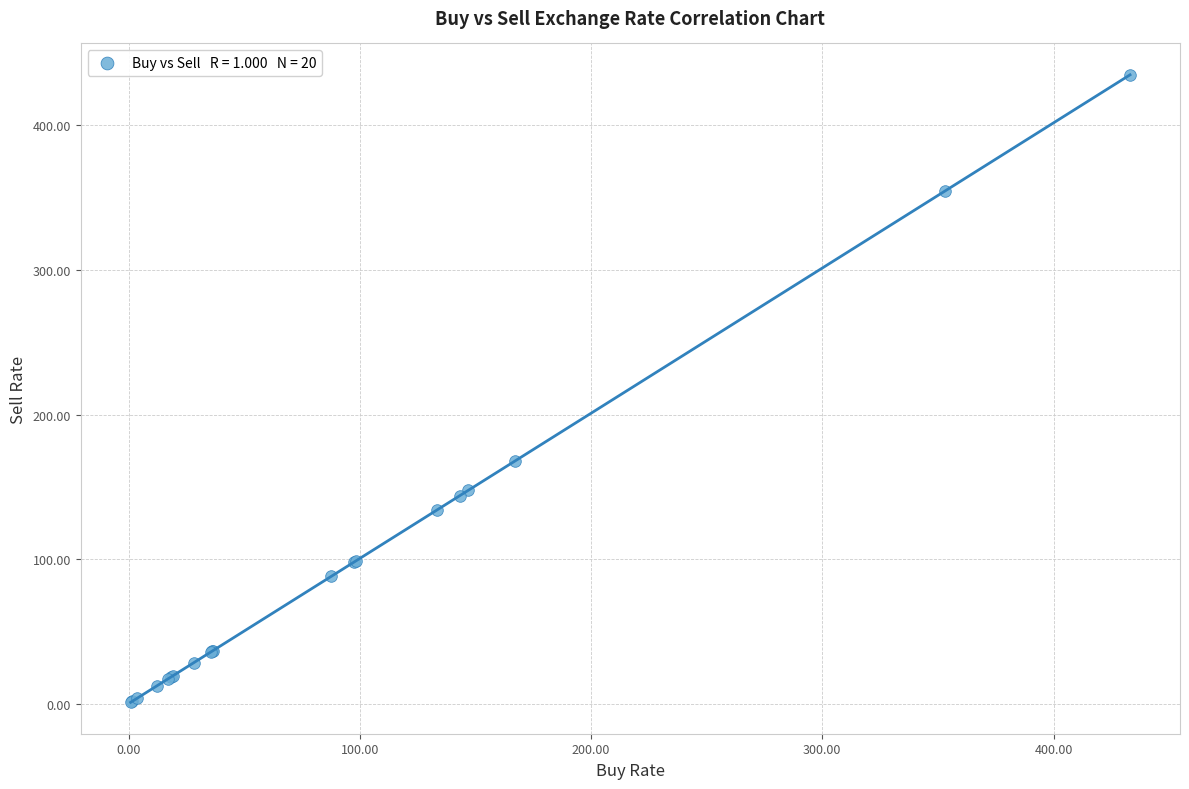

What Y value in the scatter plot is closest to 217?

168.0